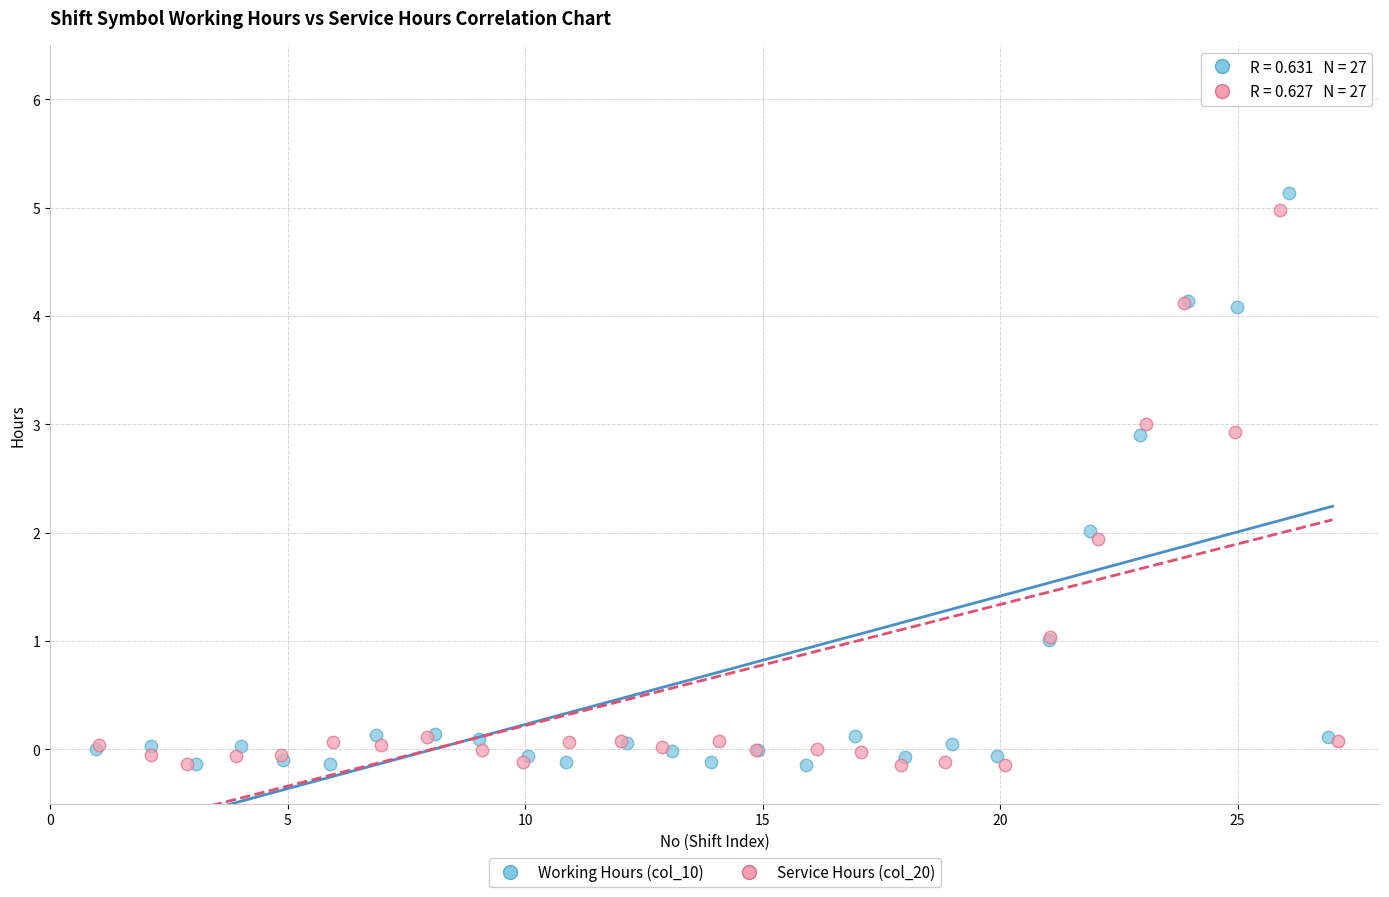

Which series has the largest Y range (max minus min)?

Working Hours (col_10)